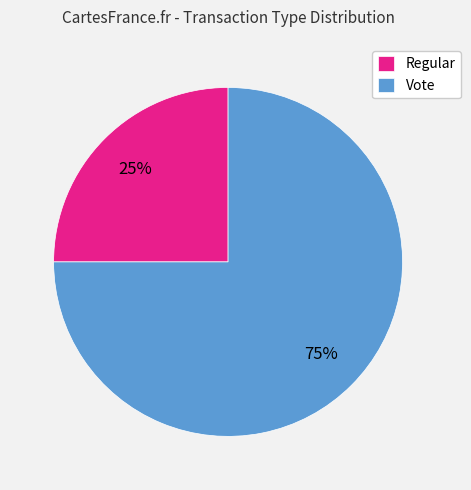

Which slice represents more than half of the pie?

Vote